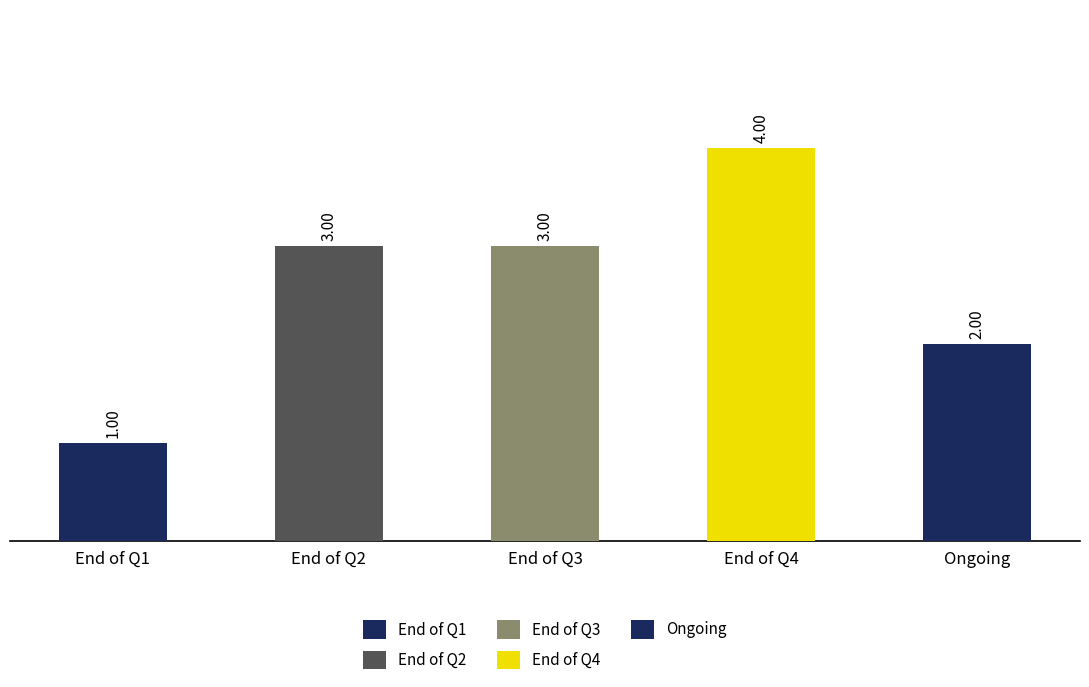

How many series are shown in this chart?

1